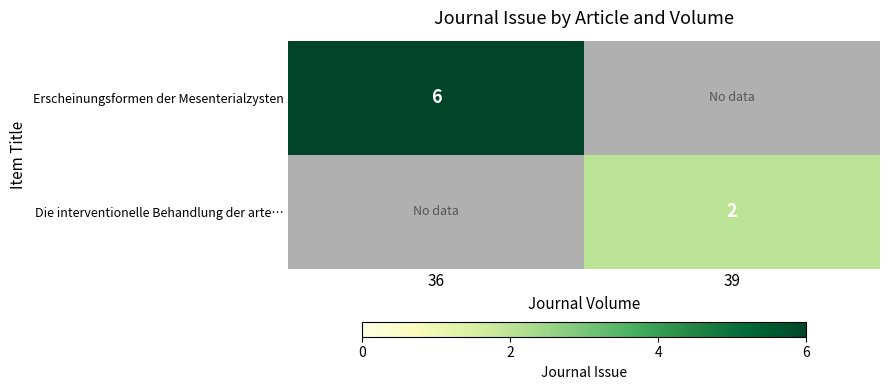

The Die interventionelle Behandlung der arte… series shows 3 at 39. True or false?

False